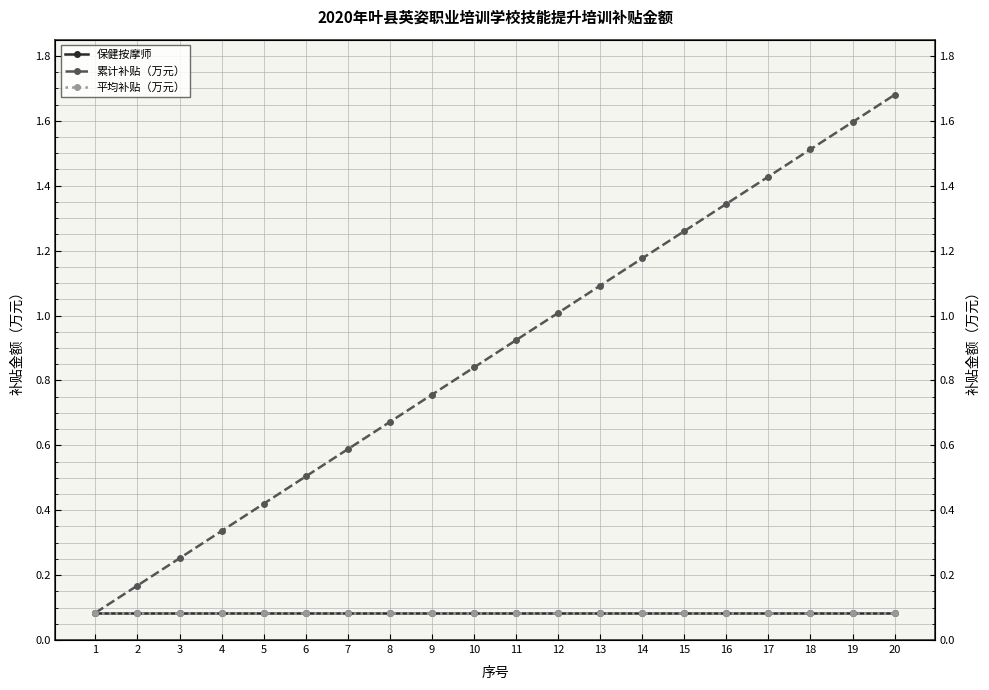

Reading left to right, extract all data points from this chart.

保健按摩师: 0.1	0.1	0.1	0.1	0.1	0.1	0.1	0.1	0.1	0.1	0.1	0.1	0.1	0.1	0.1	0.1	0.1	0.1	0.1	0.1
累计补贴（万元）: 0.1	0.2	0.3	0.3	0.4	0.5	0.6	0.7	0.8	0.8	0.9	1.0	1.1	1.2	1.3	1.3	1.4	1.5	1.6	1.7
平均补贴（万元）: 0.1	0.1	0.1	0.1	0.1	0.1	0.1	0.1	0.1	0.1	0.1	0.1	0.1	0.1	0.1	0.1	0.1	0.1	0.1	0.1